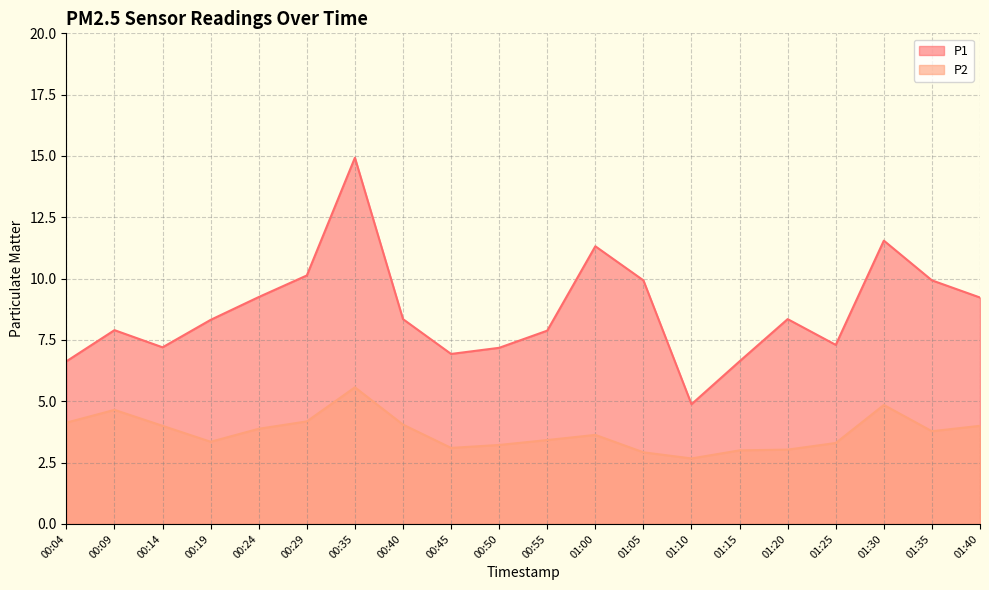

Reading right to left, transcribe all the data shown in this chart.

P1: 9.2	9.9	11.6	7.3	8.3	6.6	4.9	9.9	11.3	7.9	7.2	6.9	8.3	14.9	10.1	9.2	8.3	7.2	7.9	6.6
P2: 4.0	3.8	4.8	3.3	3.0	3.0	2.7	2.9	3.6	3.4	3.2	3.1	4.0	5.6	4.2	3.9	3.4	4.0	4.7	4.1